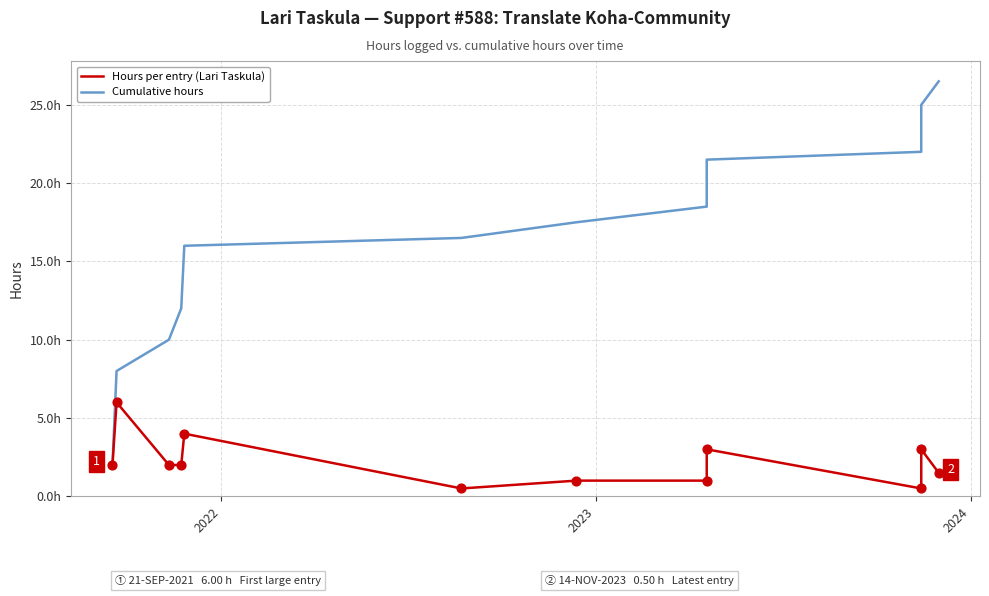

Which series contains the highest Y value?

Cumulative hours